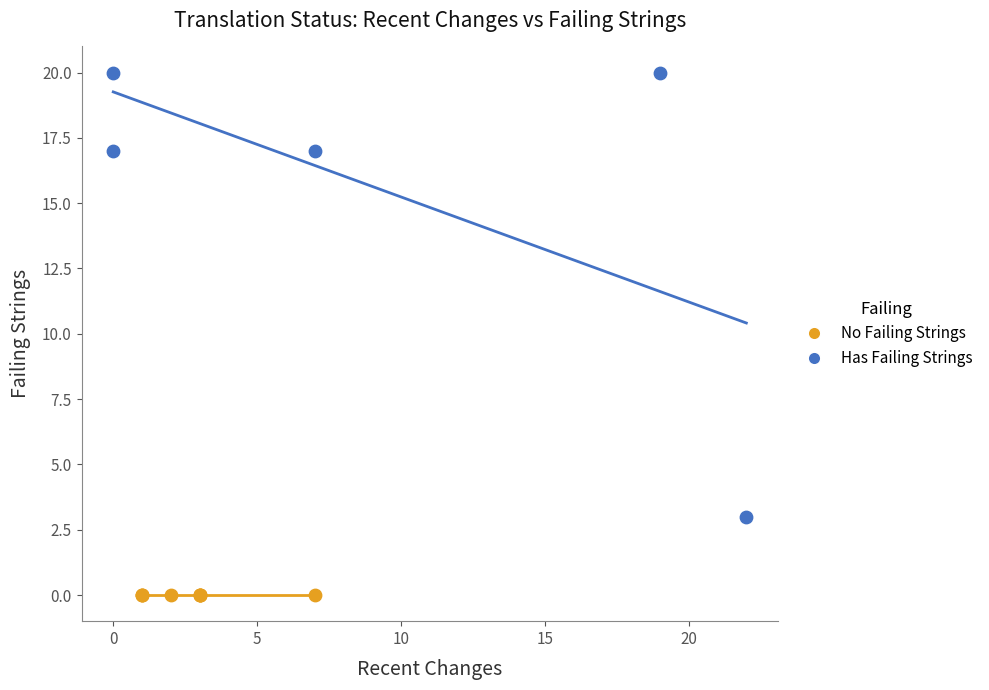

Which series contains the lowest Y value?

No Failing Strings